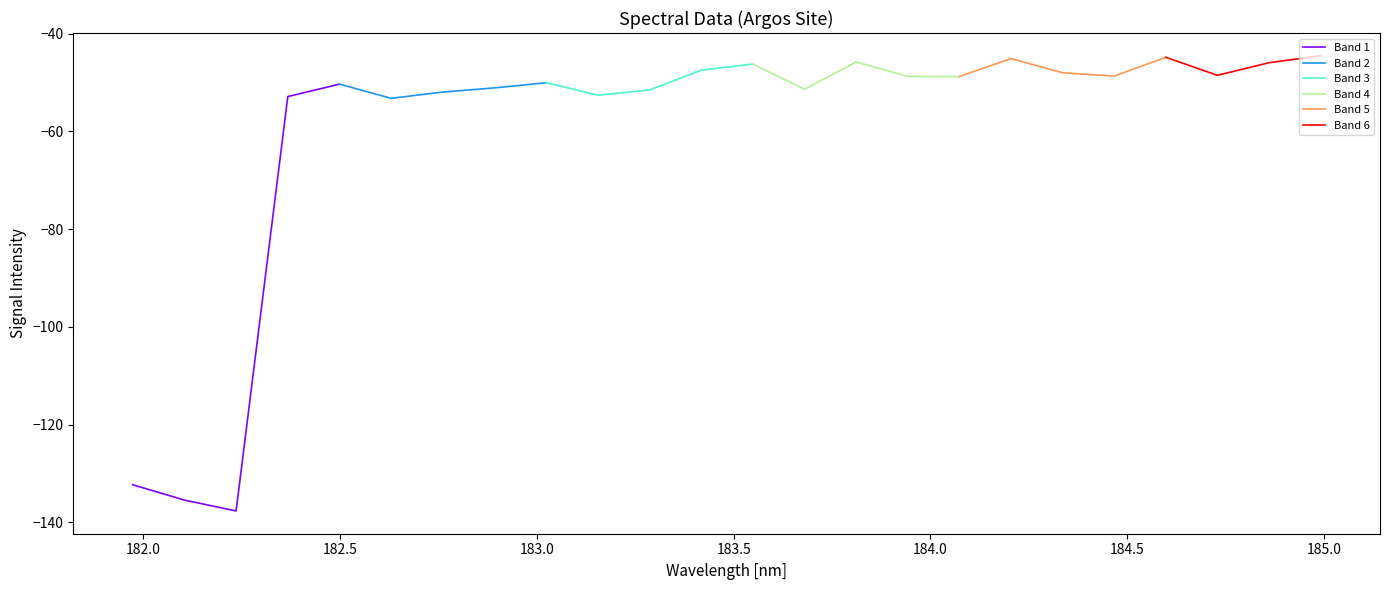

What is the average value?

-59.7